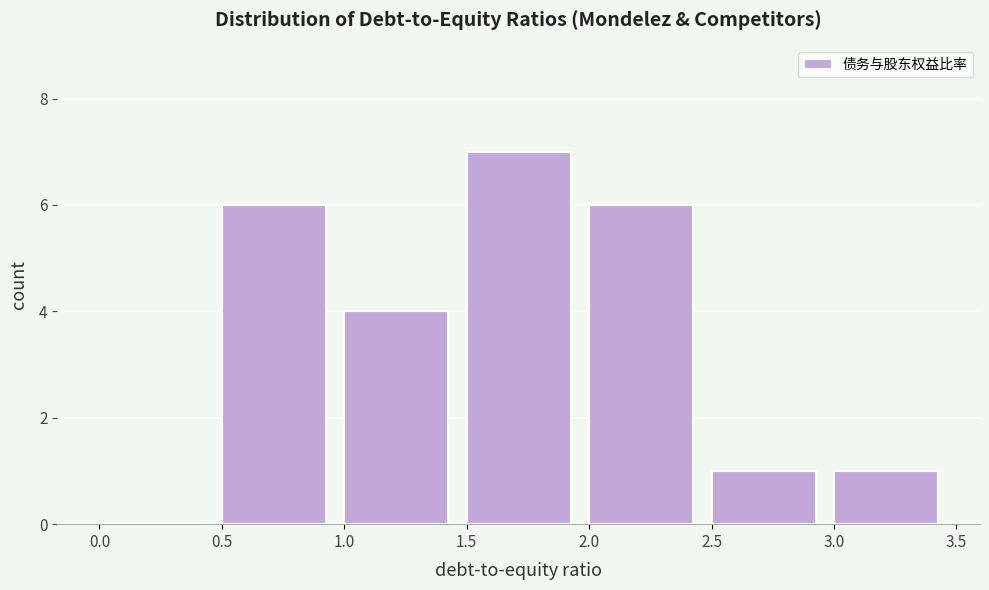

Over which range of the x-axis is the bar tallest?

1.5 to 2.0